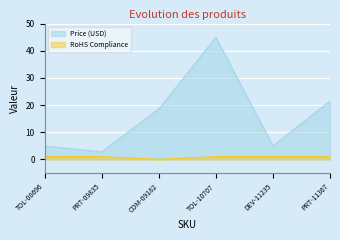

Which series has the widest spread of values?

Price (USD)